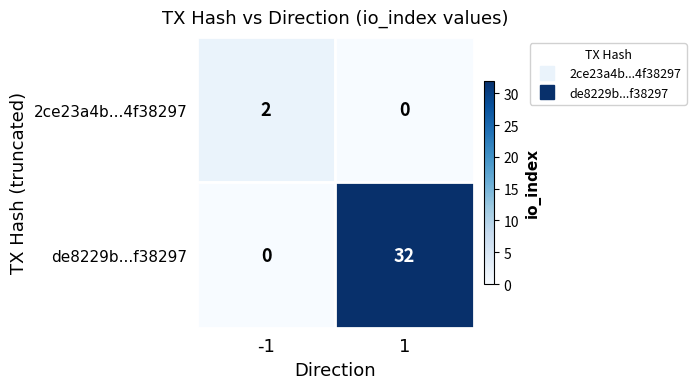

What is the greatest value displayed?

32